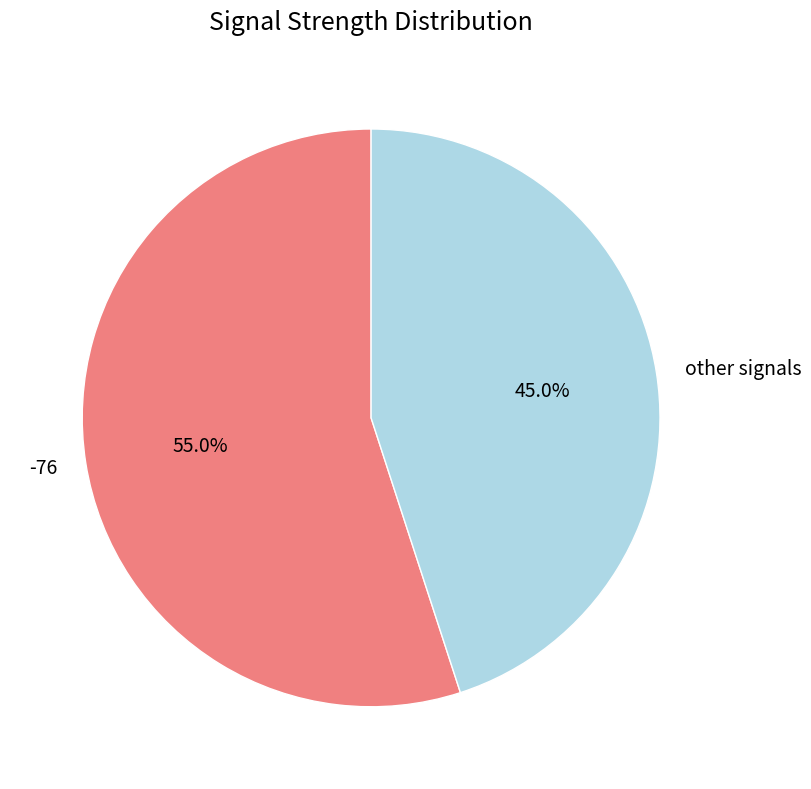

What percentage is NOT represented by other signals?

55.0%